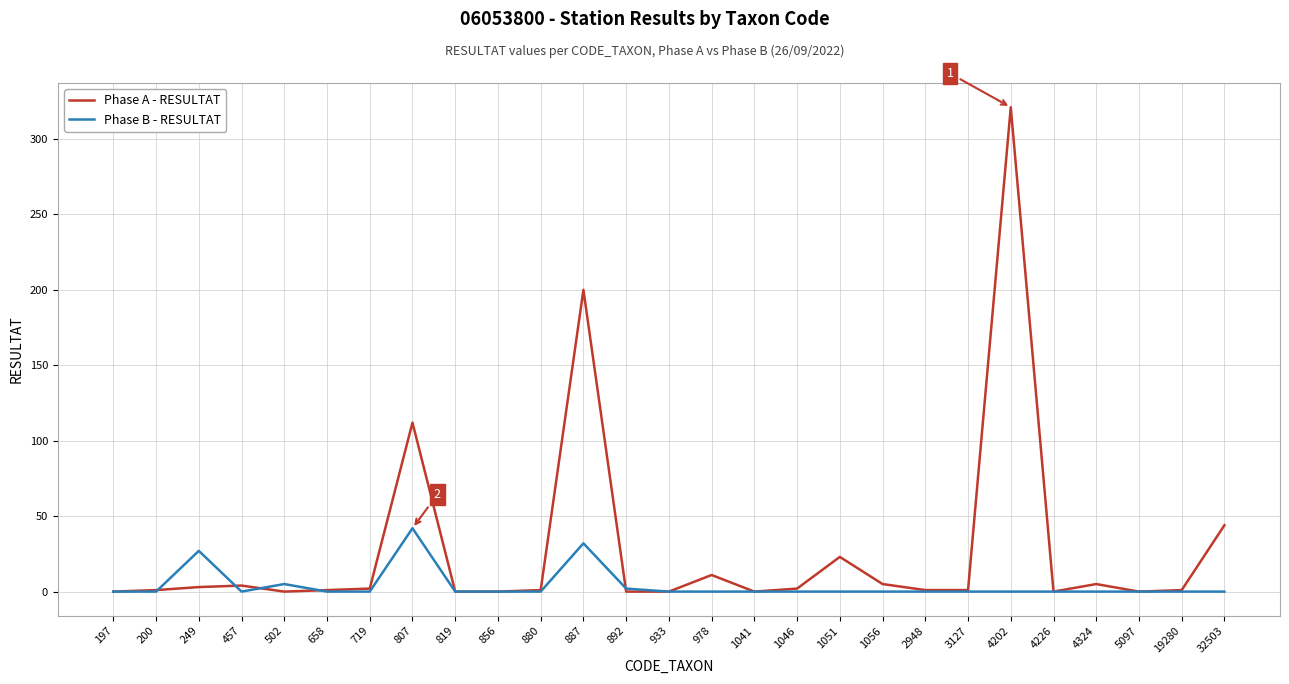

What is the average value of the Phase B - RESULTAT series?

4